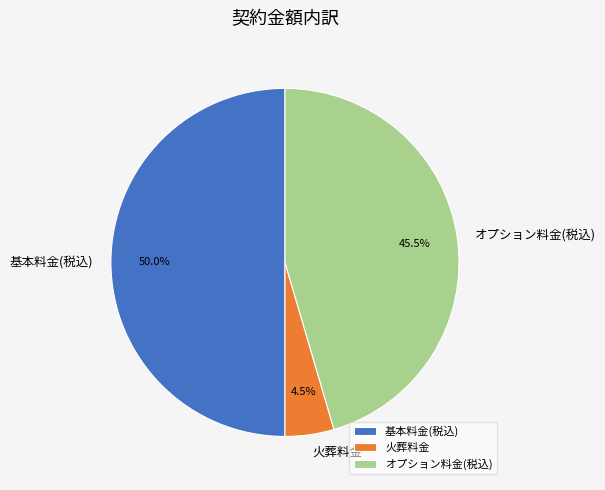

Is it true that オプション料金(税込) is 60% of the pie?

False